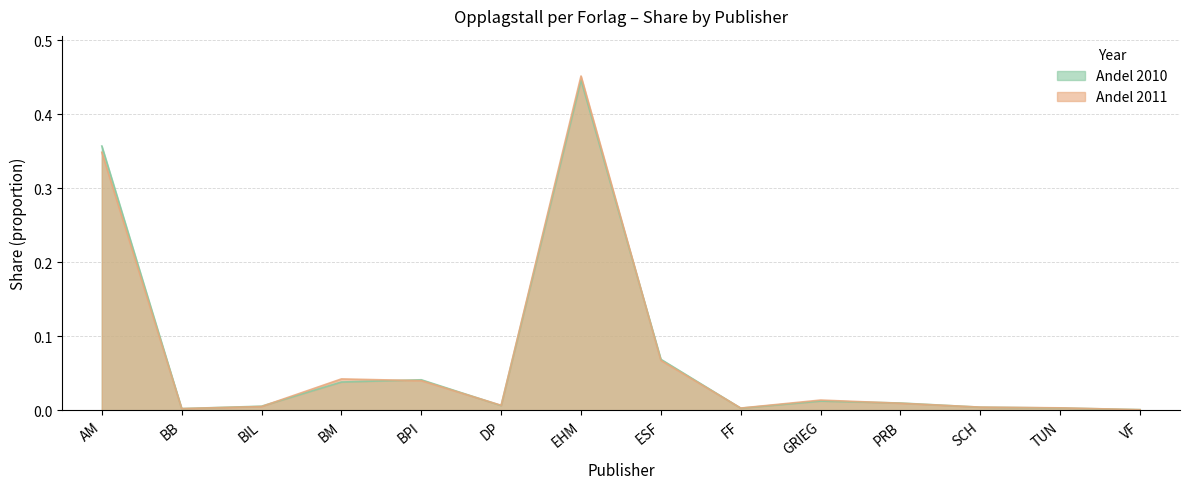

Does the chart display data point markers on the line(s)?

No